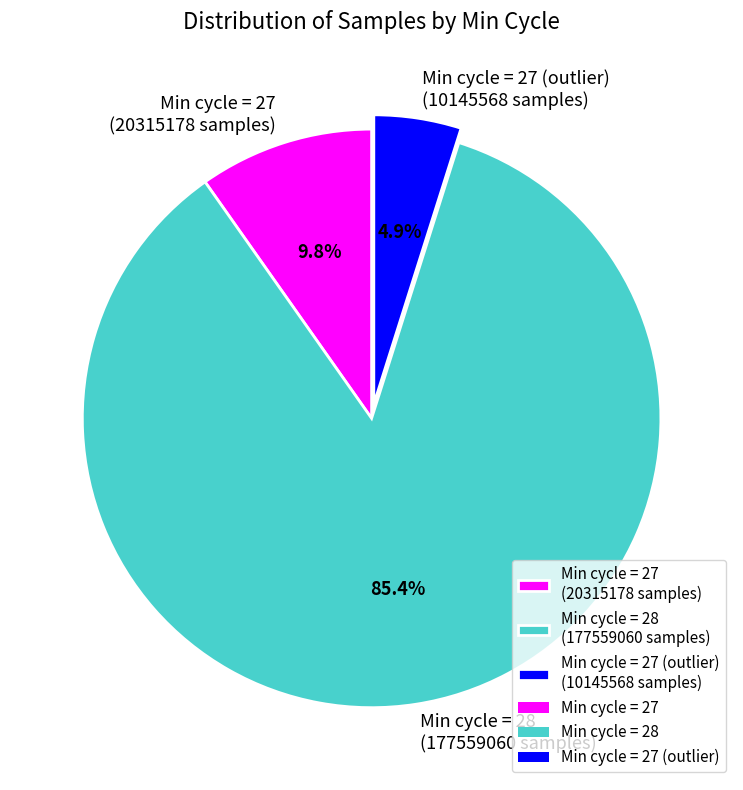

Count the number of slices in the pie.

3